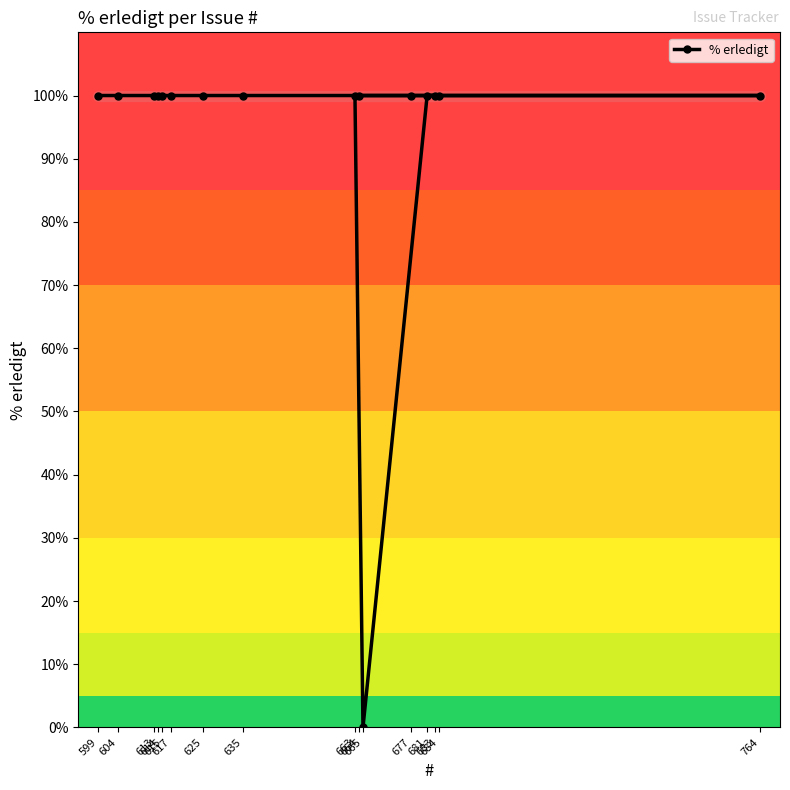

Which label corresponds to the largest value in the chart?

599